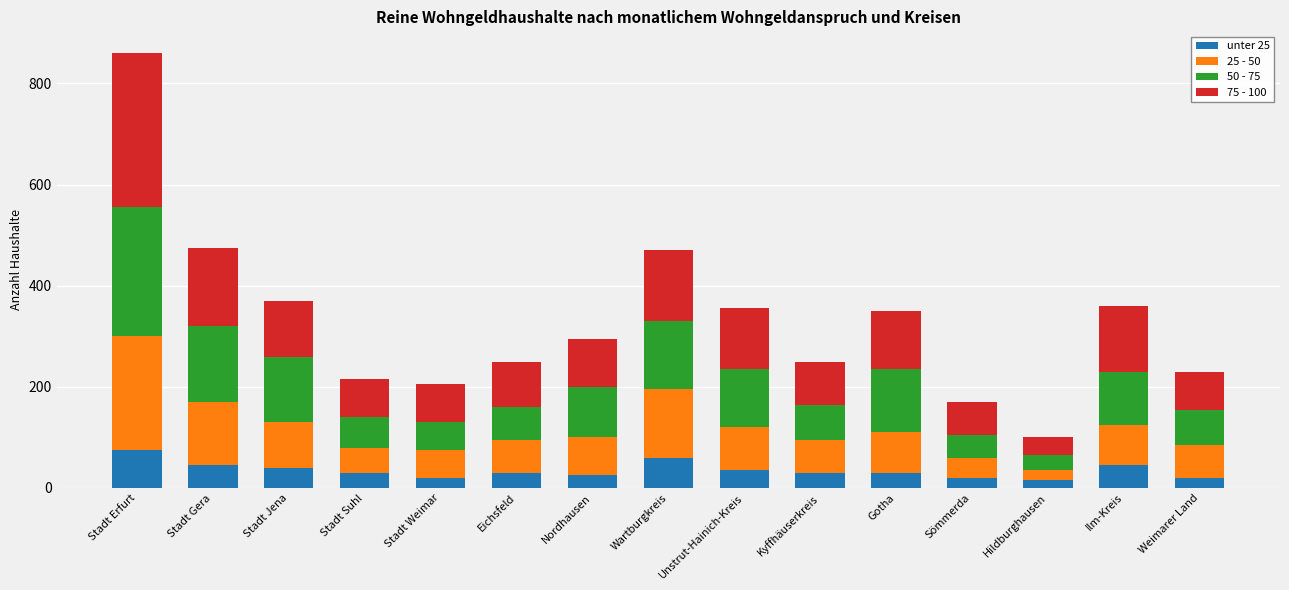

How many distinct data groups are displayed?

4